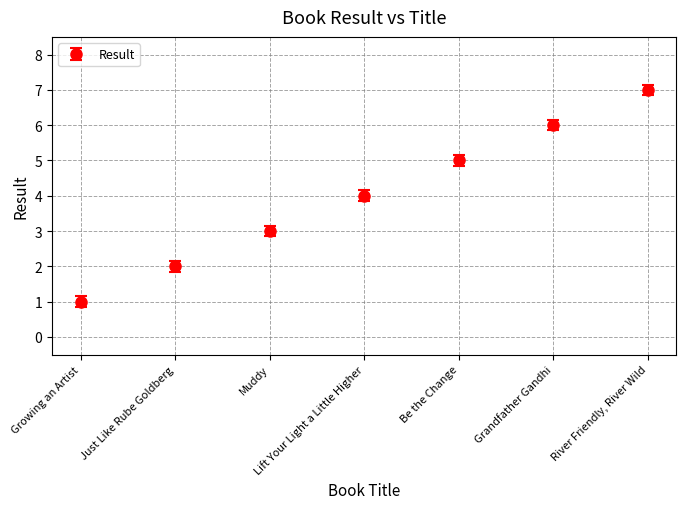

Approximately how many times larger is the value at Be the Change compared to River Friendly, River Wild?

0.7